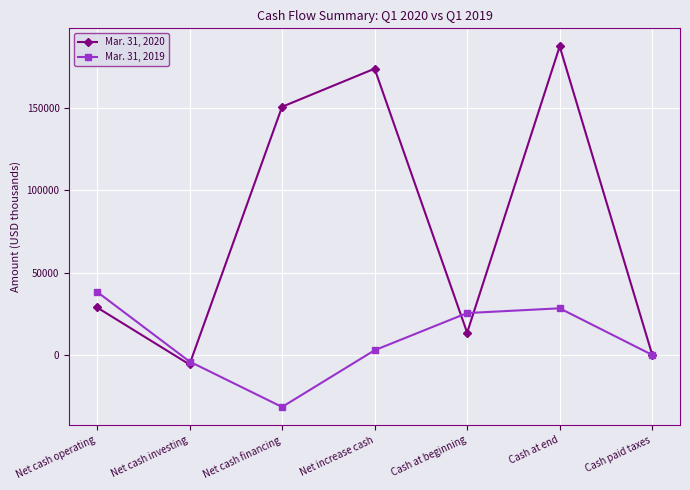

What is the sum of the Mar. 31, 2020 values at Net cash investing and Cash at end?

181589